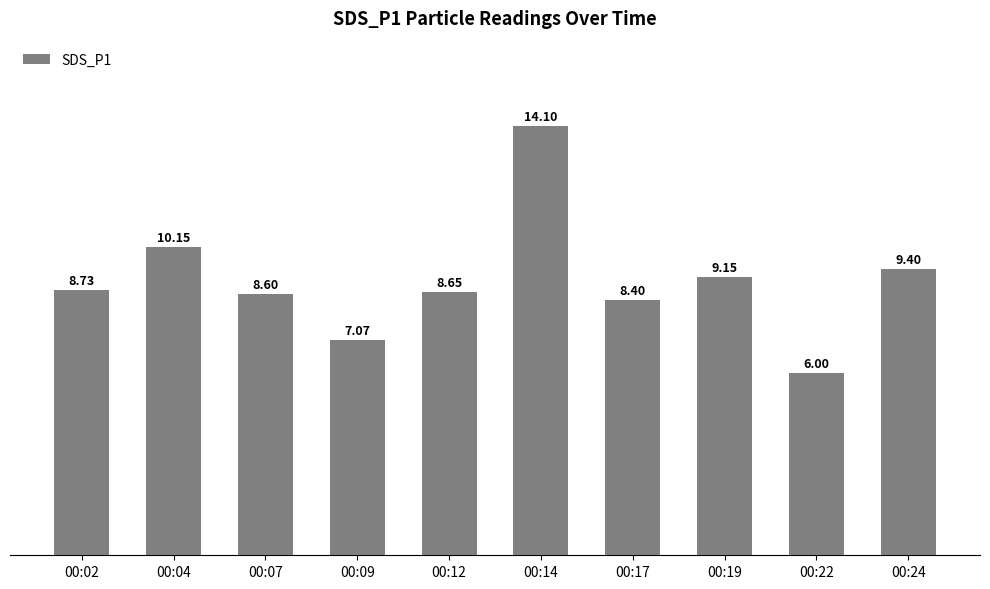

What is the minimum value shown in the chart?

6.0